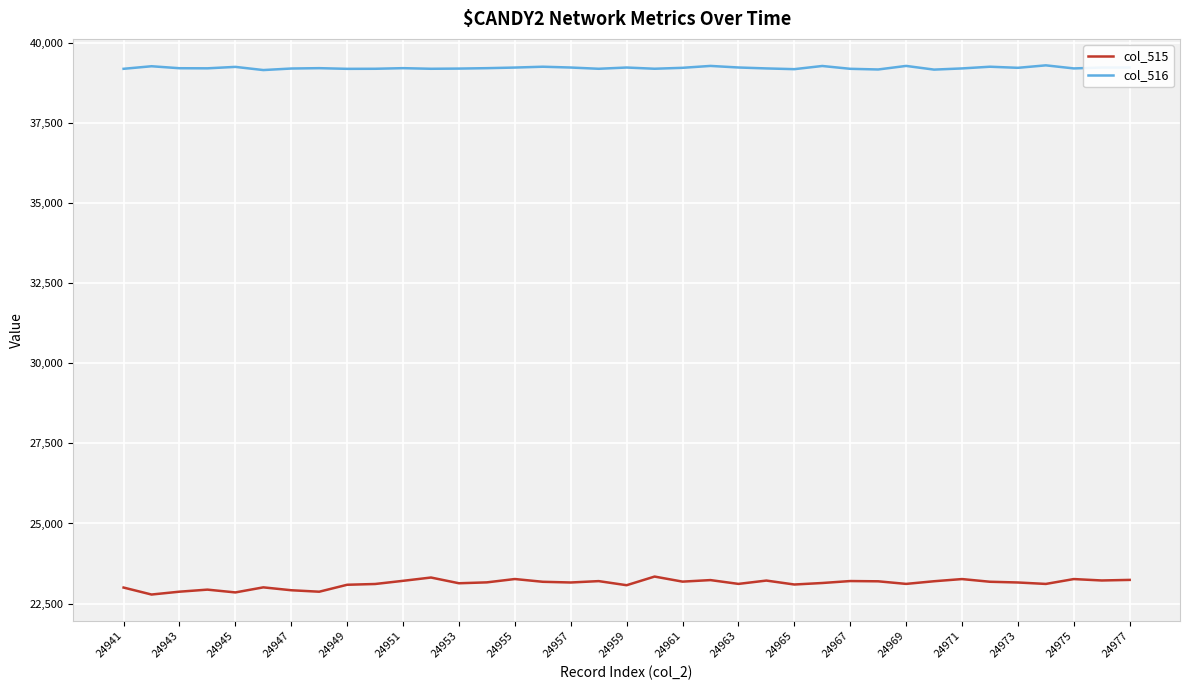

How many values in the col_516 series are below 39218?

18